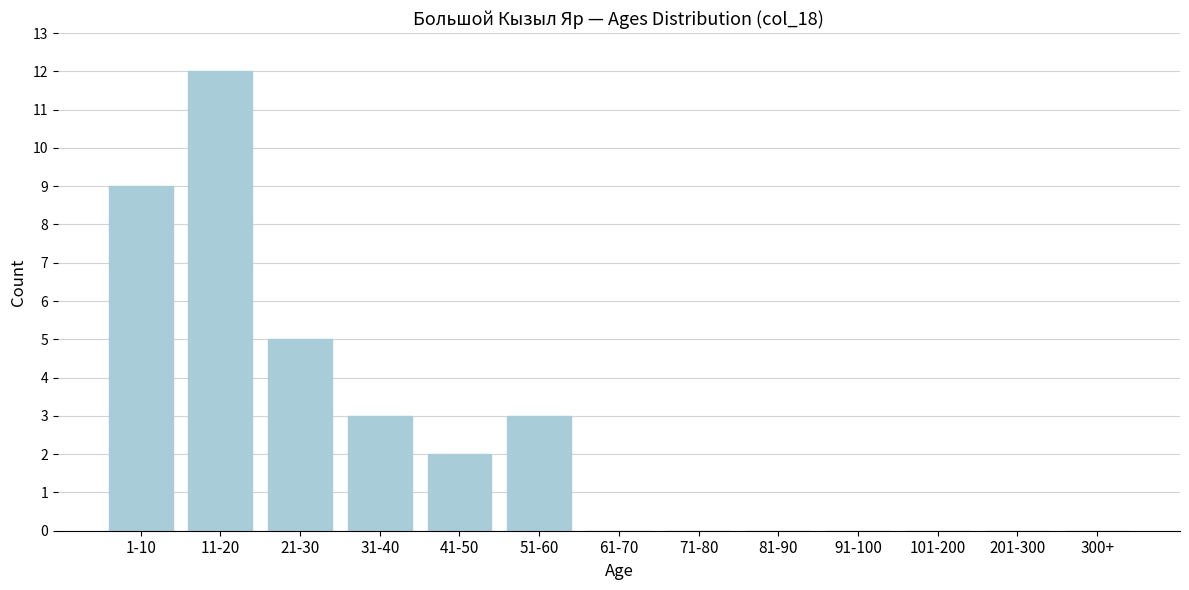

Reading right to left, transcribe all the data shown in this chart.

300+=0	201-300=0	101-200=0	91-100=0	81-90=0	71-80=0	61-70=0	51-60=3	41-50=2	31-40=3	21-30=5	11-20=12	1-10=9